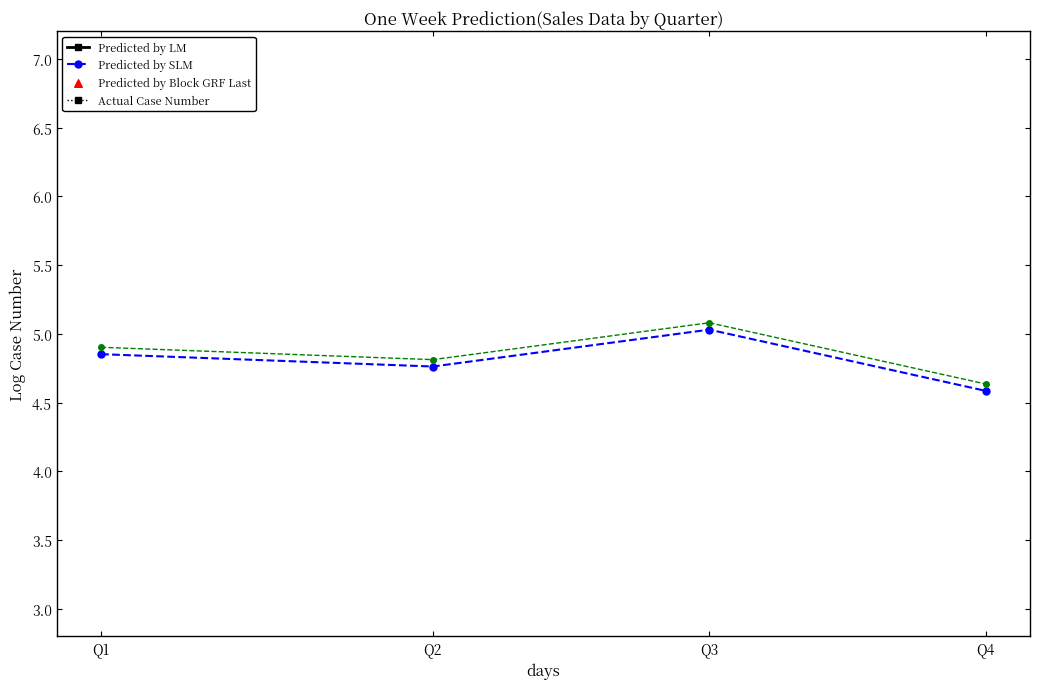

Is the value of Predicted by SLM at Q2 greater than the value of Predicted by LM at Q4?

No